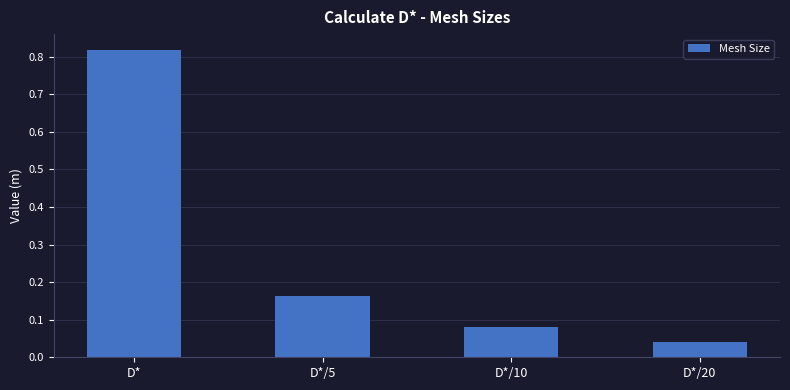

How many bars are there in total?

4